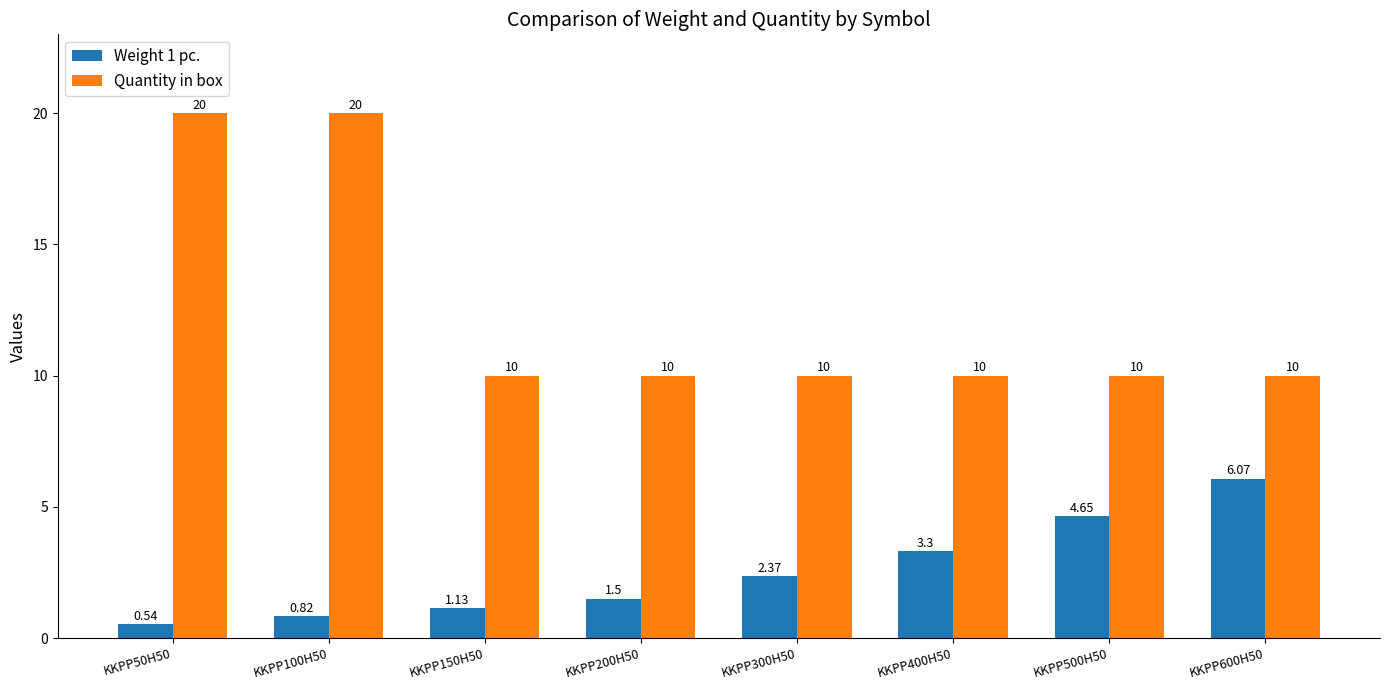

How many data points does each series have?

8